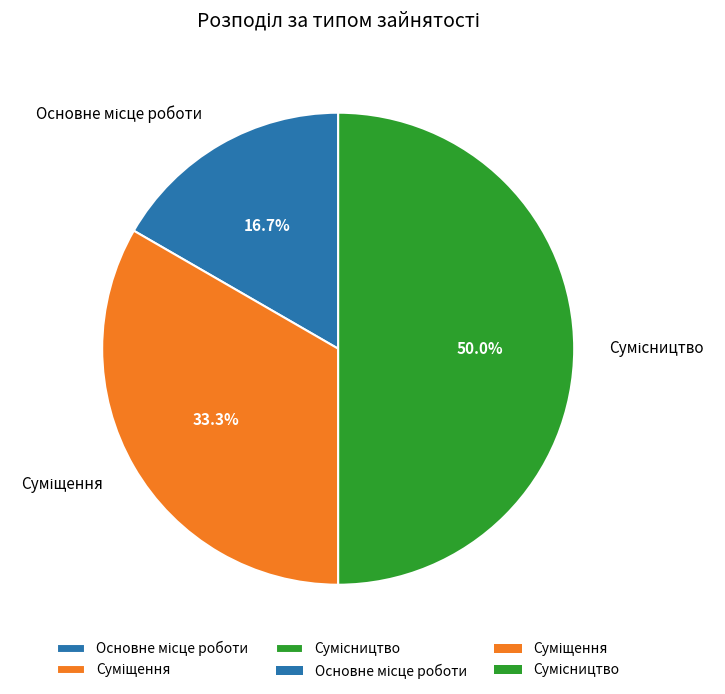

The Суміщення slice represents 42% of the pie. True or false?

False